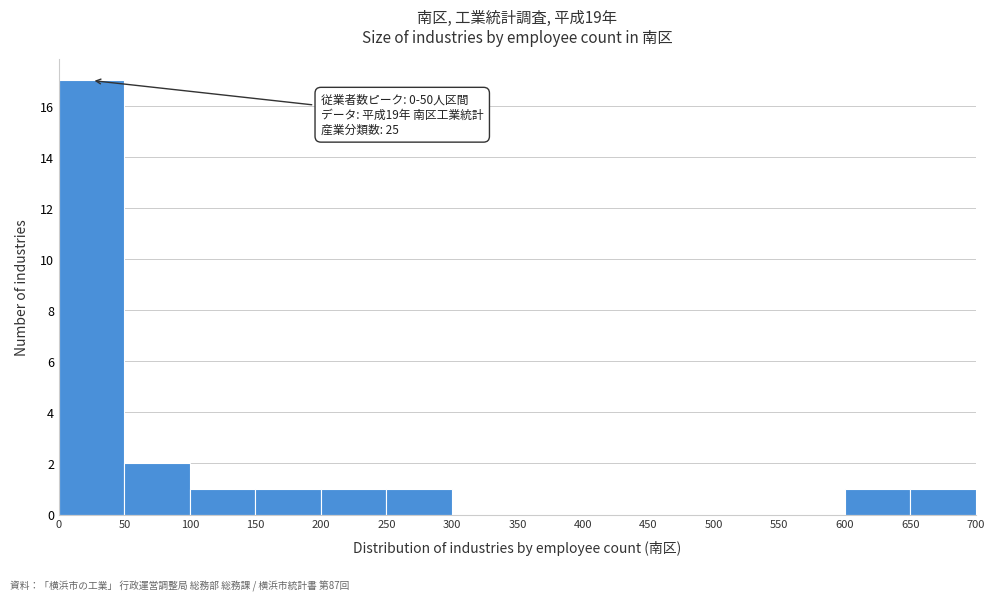

Over which range of the x-axis is the bar tallest?

0 to 50